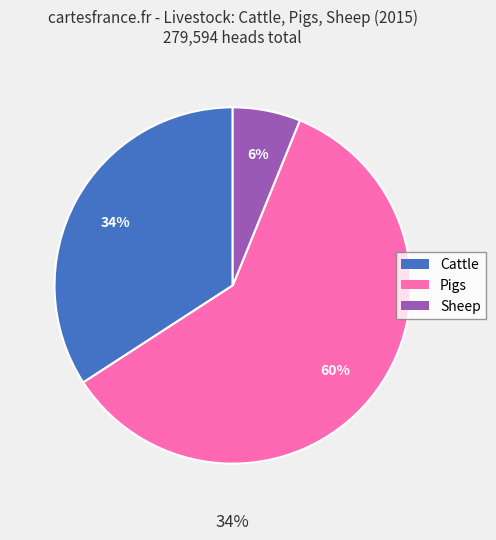

To the nearest percent, what portion does Cattle represent?

34%